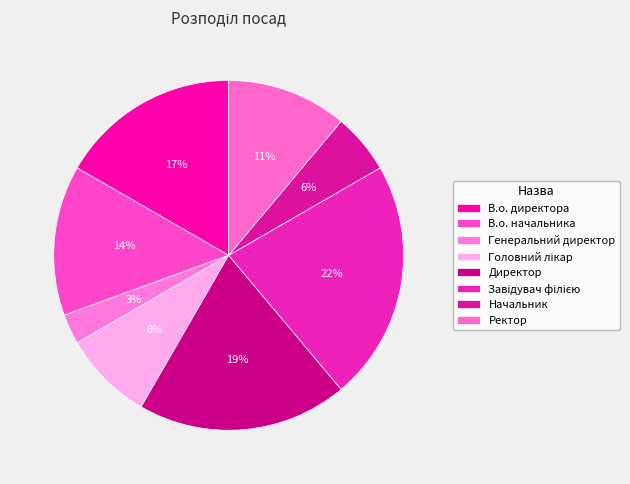

How many segments does this pie chart have?

8